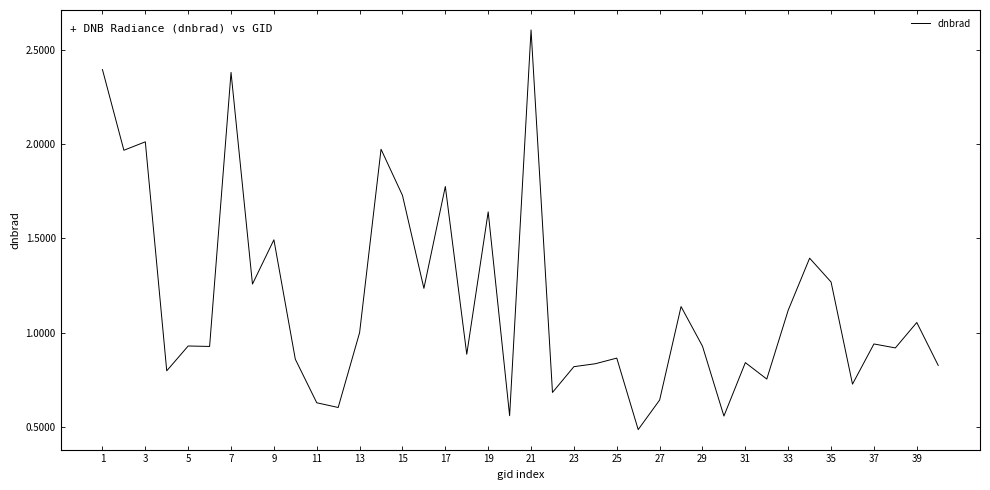

What is the greatest value displayed?

2.6